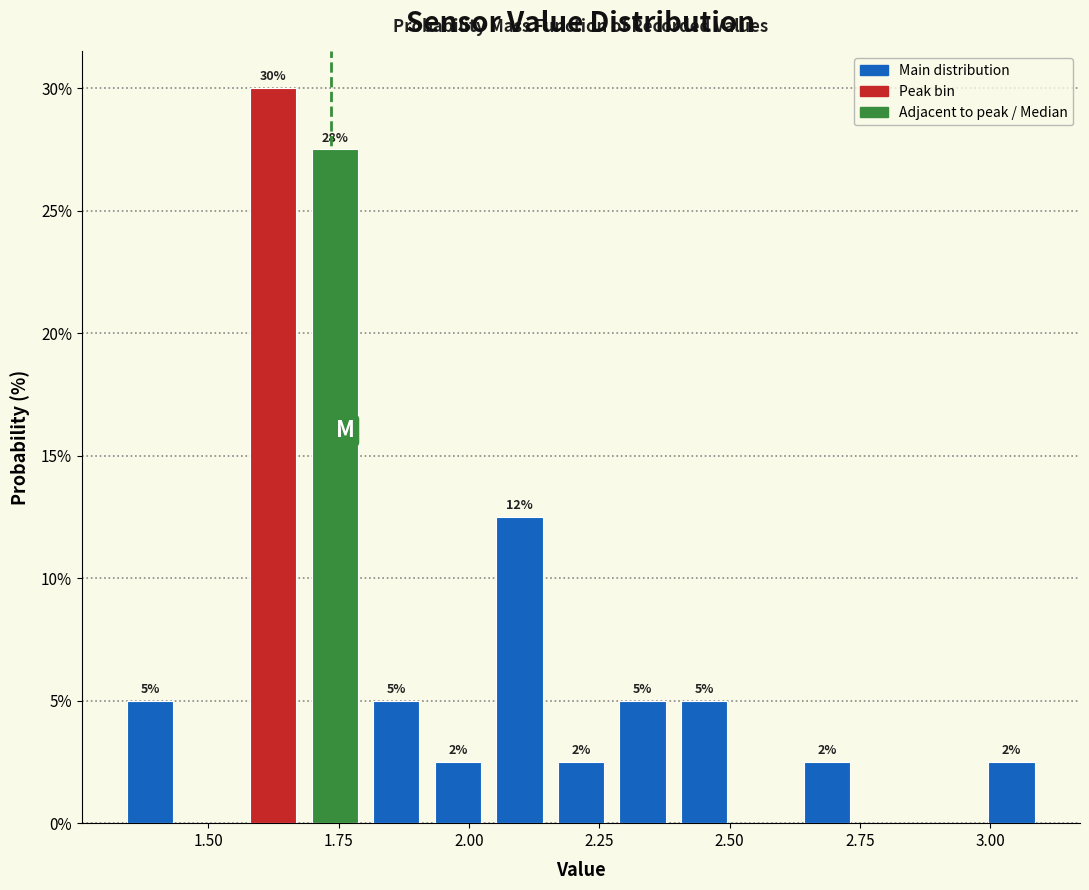

Read against the x-axis, roughly where is the centre of the tallest bar?

1.65